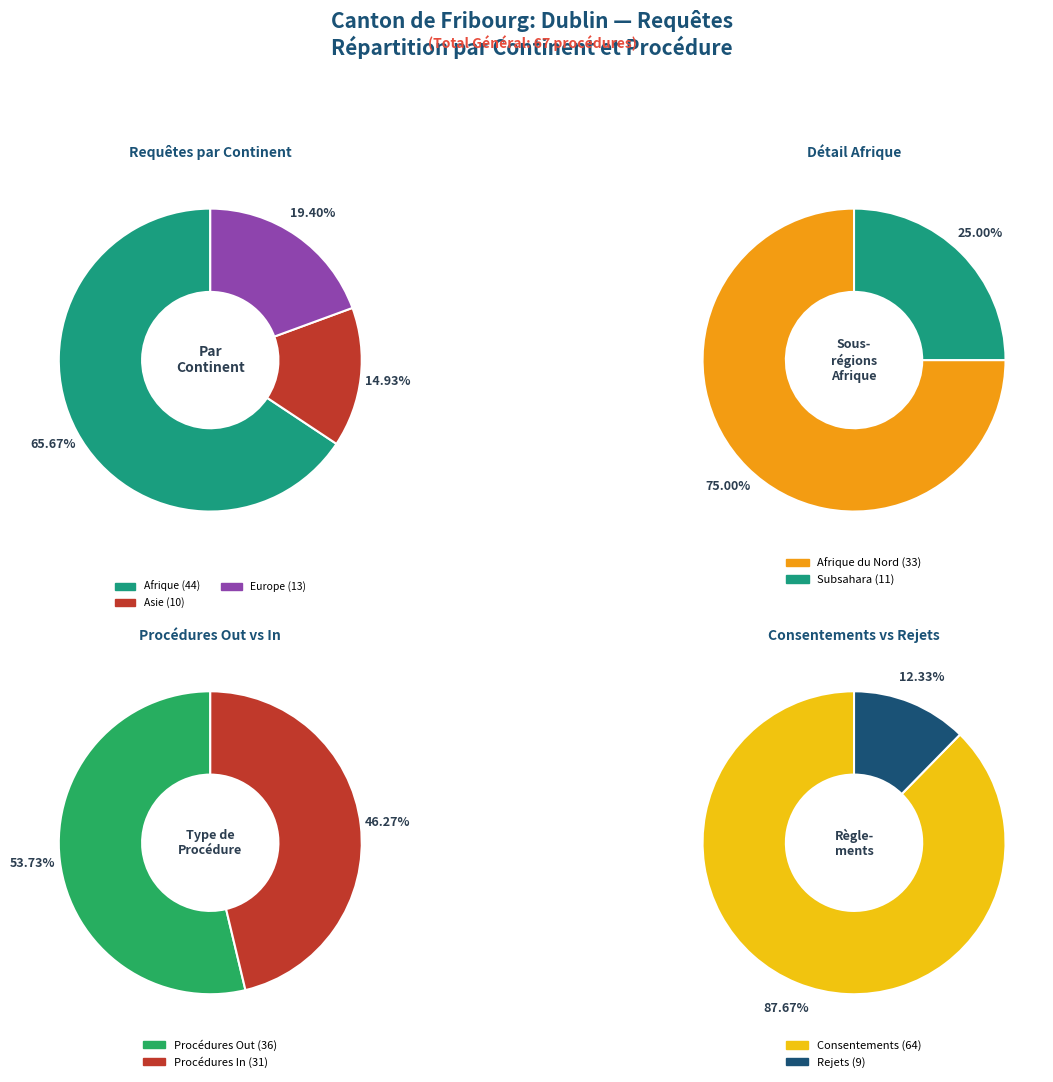

What is the total percentage of Asie and Provenance inconnu?

14.9%